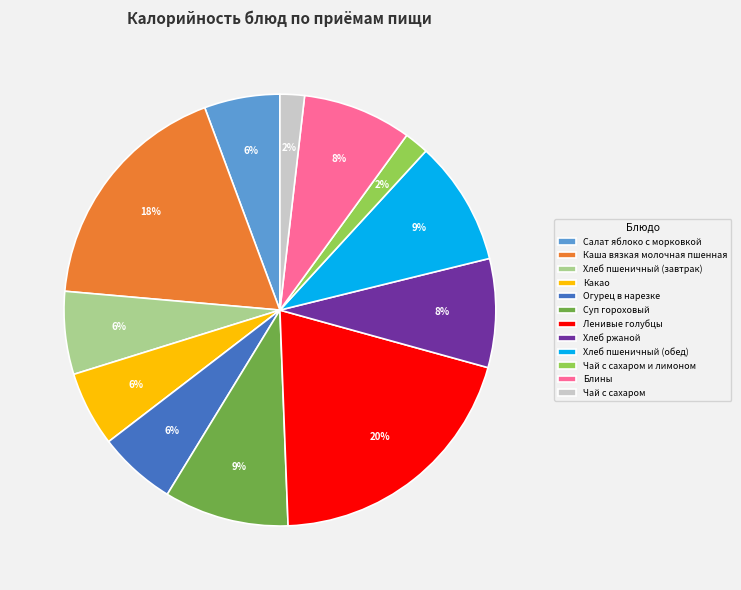

To the nearest percent, what is the combined percentage of Каша вязкая молочная пшенная and Ленивые голубцы?

38%